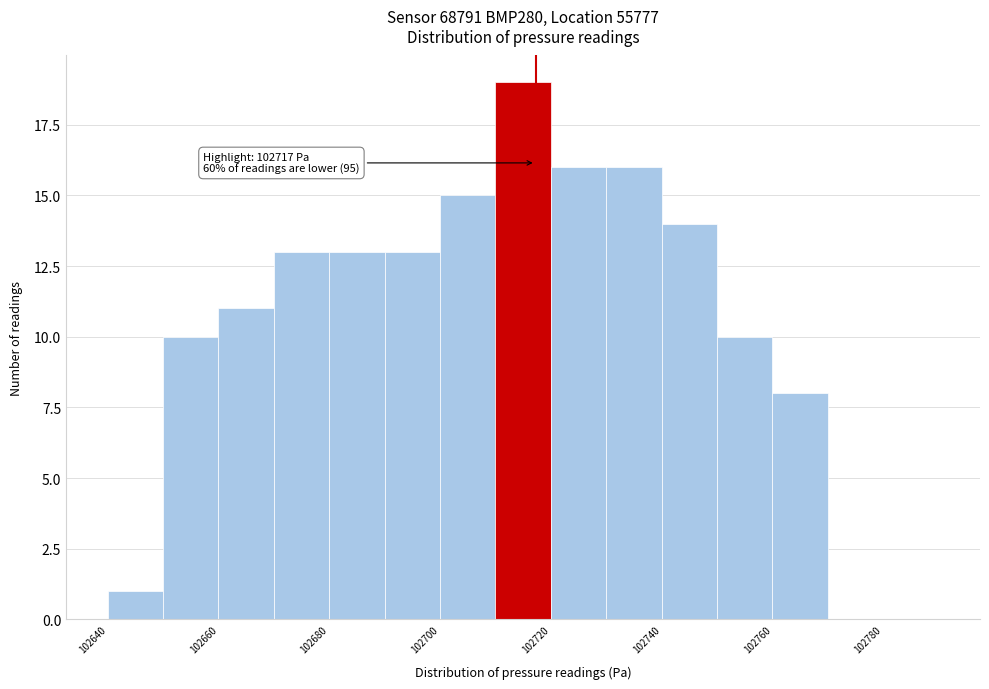

Over which range of the x-axis is the bar tallest?

102710 to 102720